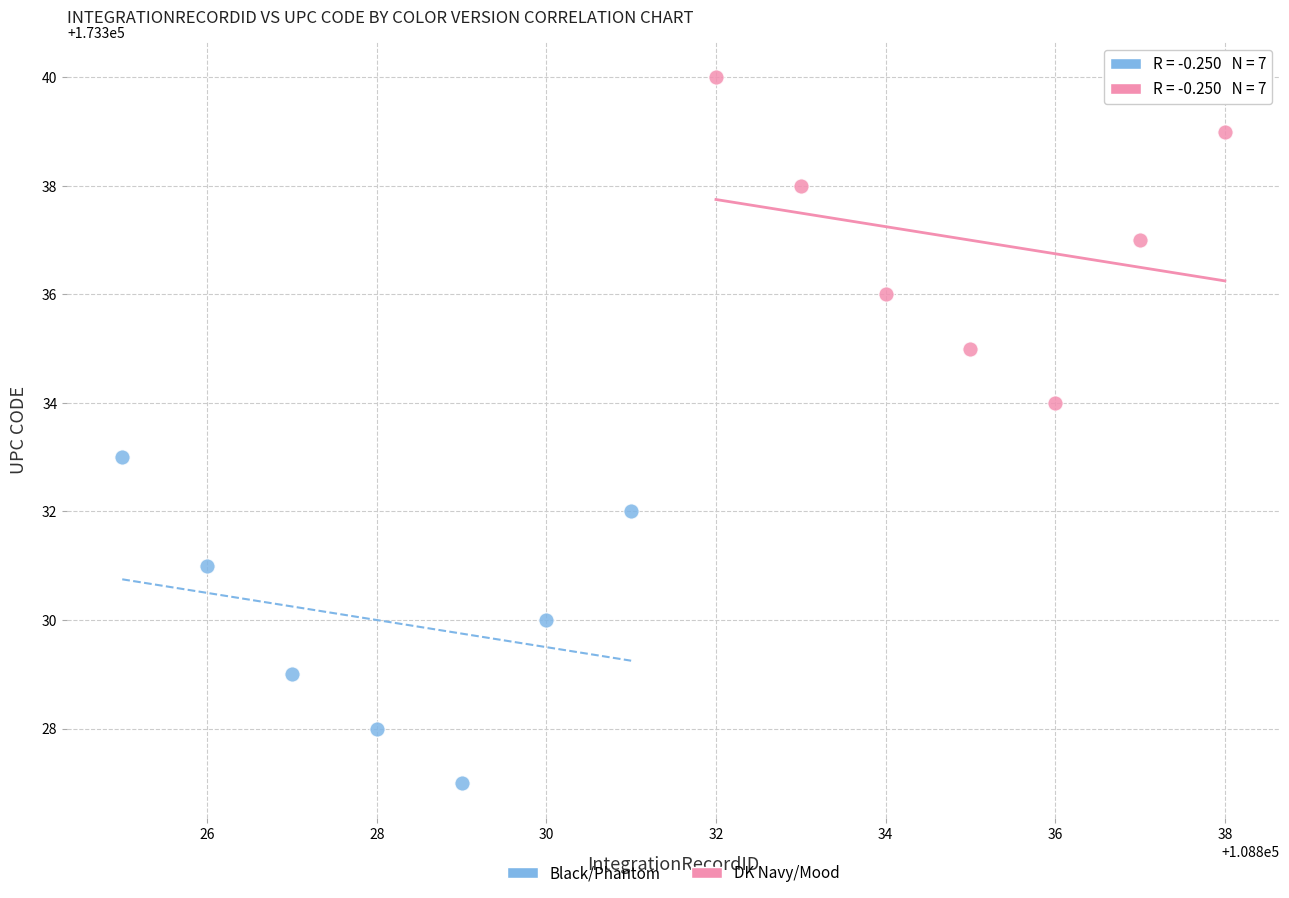

Which series contains the lowest Y value?

Black/Phantom